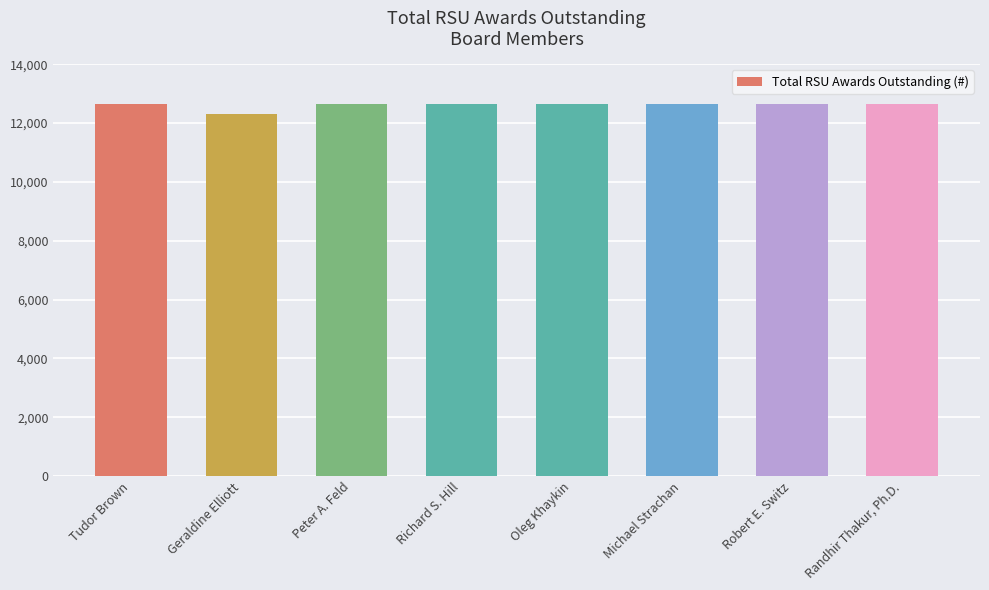

What is the sum of the values at Geraldine Elliott and Michael Strachan?

24939